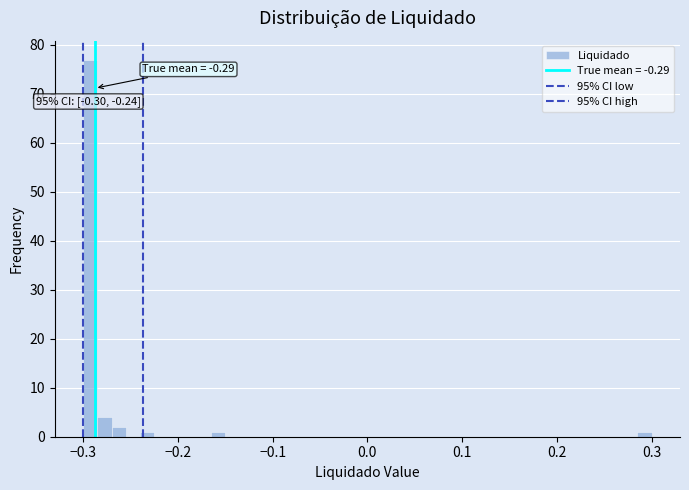

Read against the x-axis, roughly where is the centre of the tallest bar?

-0.29